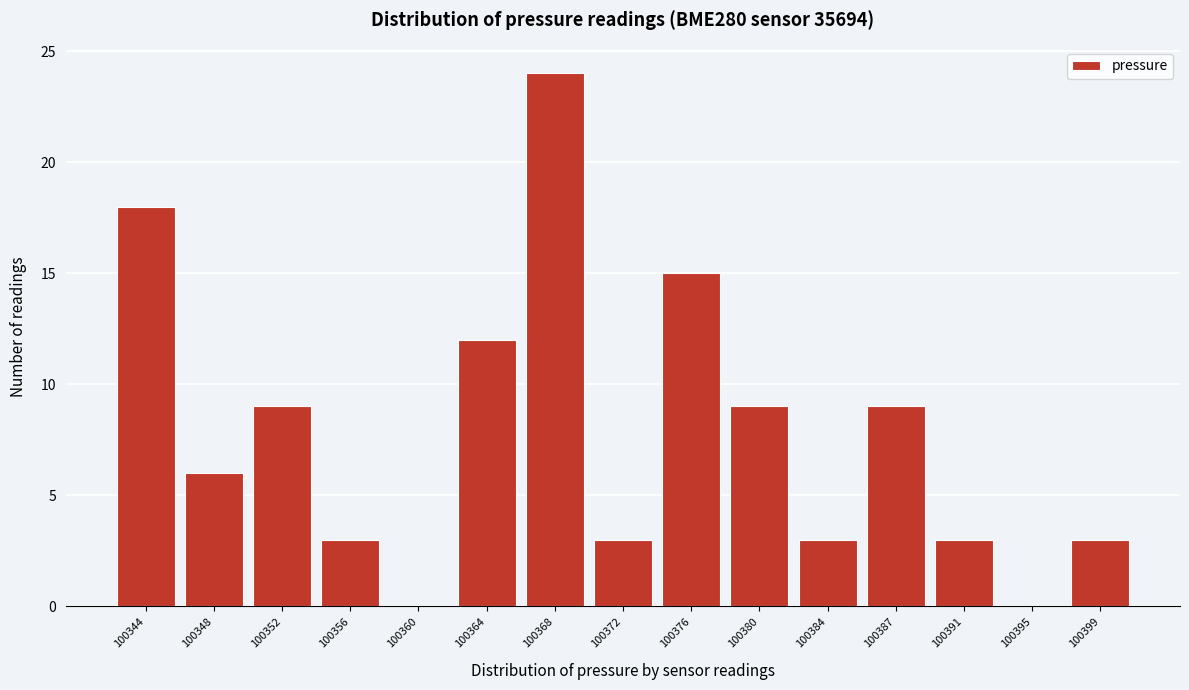

Reading left to right, transcribe this chart: for each bar, give the range it covers on the x-axis and its height. Neither the bar edges nor the heights are printed on the chart, so give them approximately, as read against the axes.

100342.5 to 100346.5: 18
100346.5 to 100350.5: 6
100350.5 to 100354.0: 9
100354.0 to 100358.0: 3
100358.0 to 100362.0: 0
100362.0 to 100366.0: 12
100366.0 to 100370.0: 24
100370.0 to 100373.5: 3
100373.5 to 100377.5: 15
100377.5 to 100381.5: 9
100381.5 to 100385.5: 3
100385.5 to 100389.5: 9
100389.5 to 100393.5: 3
100393.5 to 100397.0: 0
100397.0 to 100401.0: 3